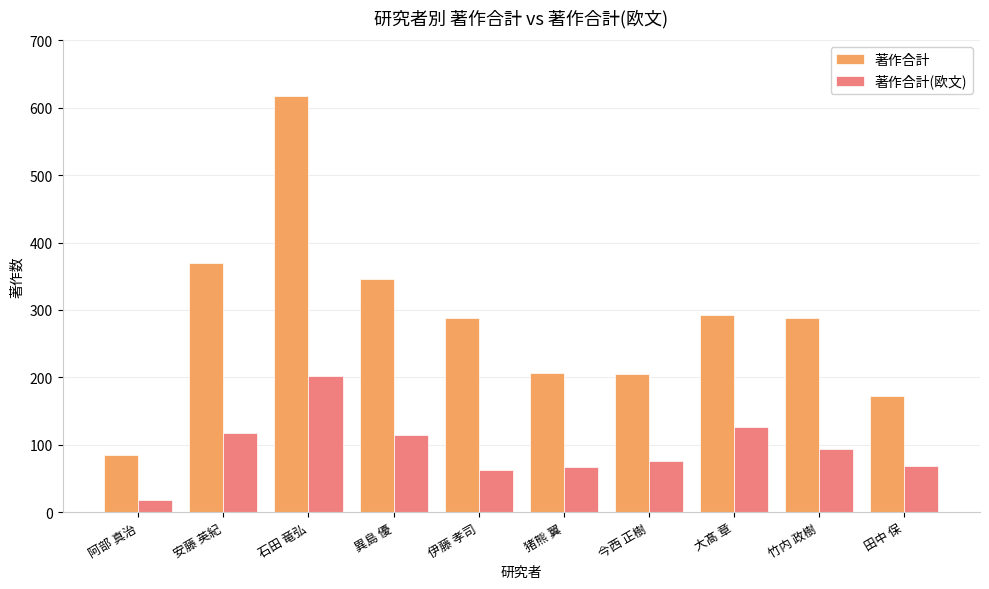

List the series in order of their overall mean, lowest first.

著作合計(欧文), 著作合計